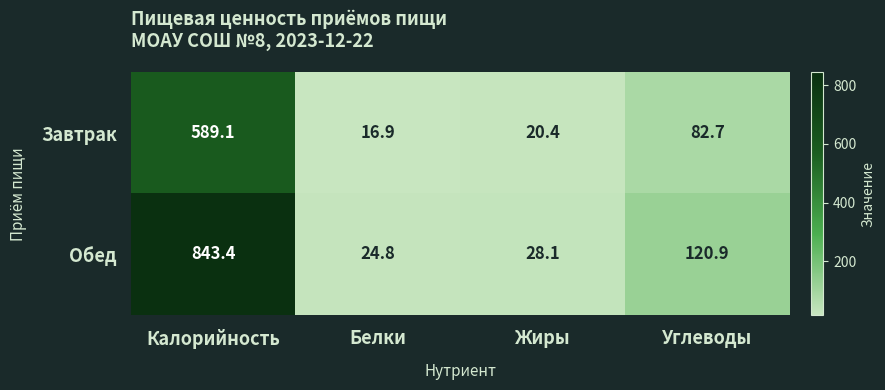

The Завтрак series shows 16.9 at Белки. True or false?

True